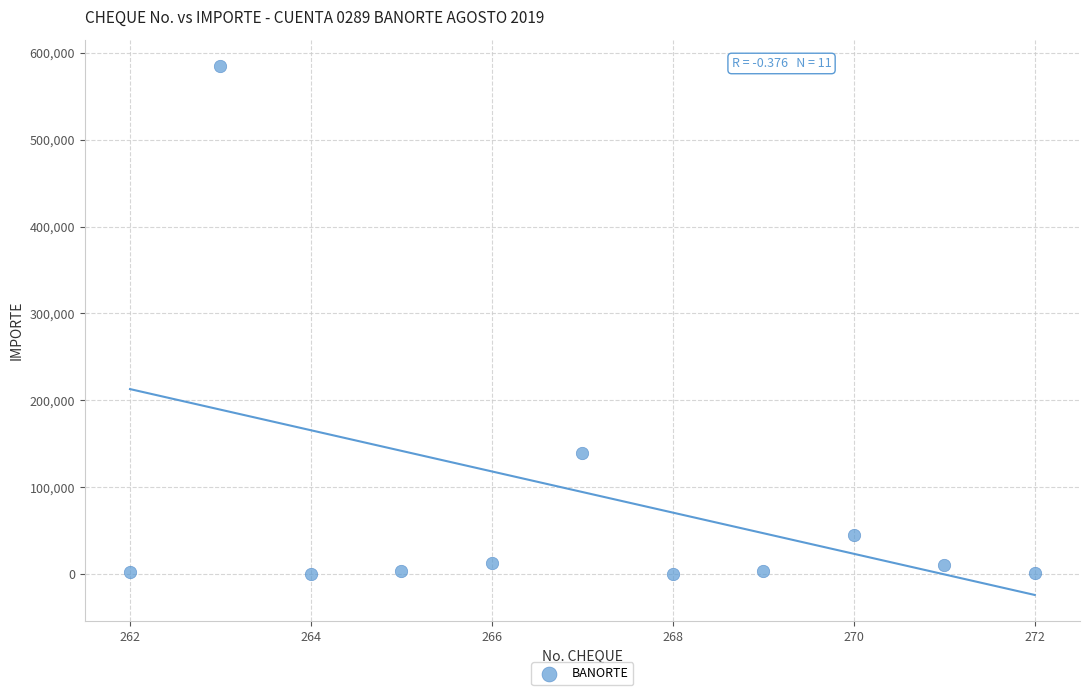

What is the average X value?

267.0